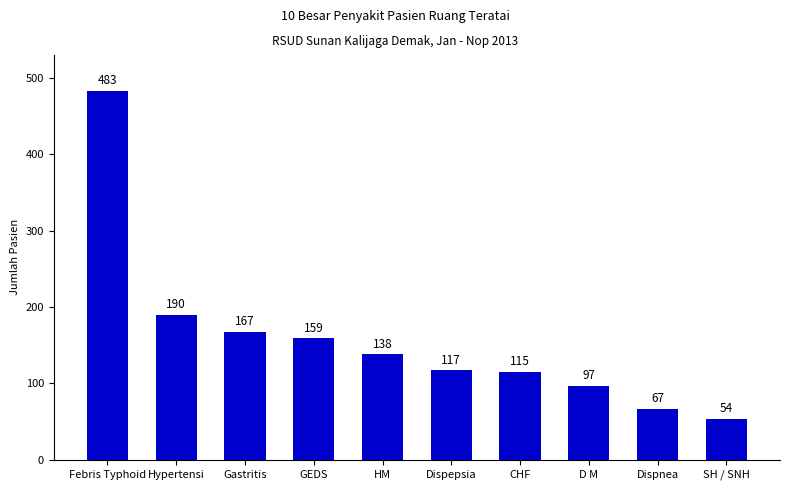

How many series are shown in this chart?

1